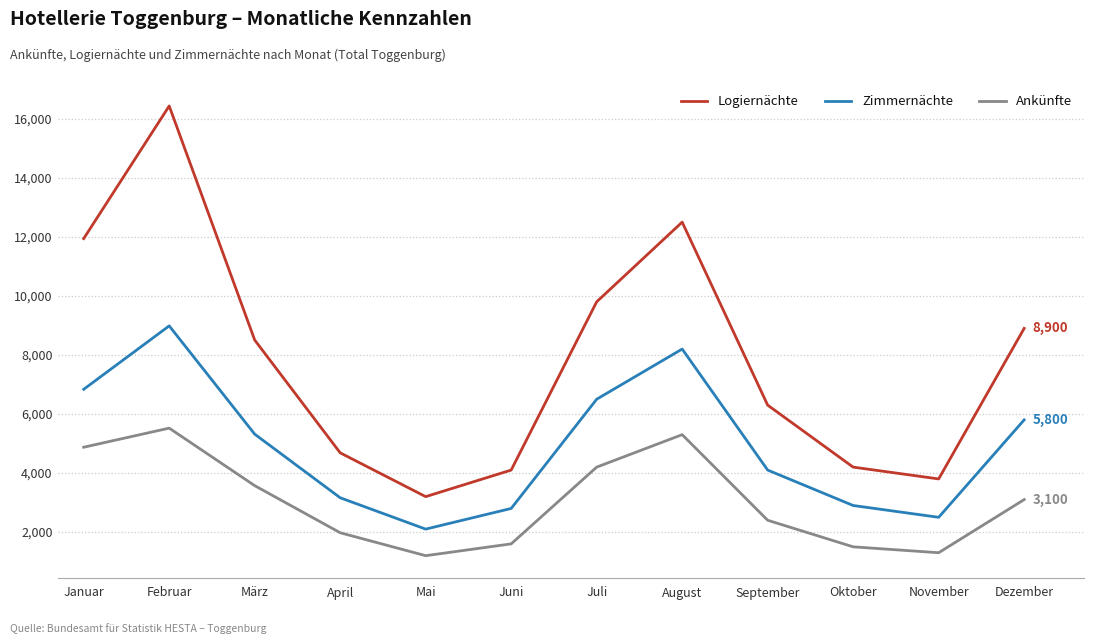

True or false: Ankünfte and Logiernächte cross at least once.

False